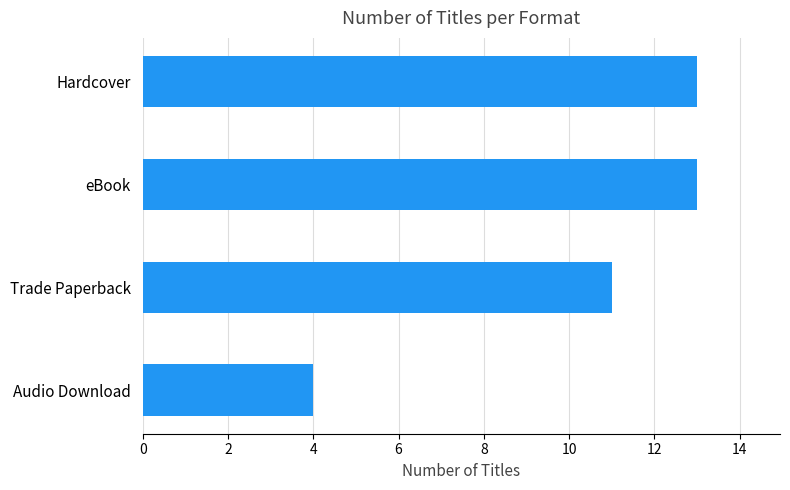

How many bars are there in total?

4